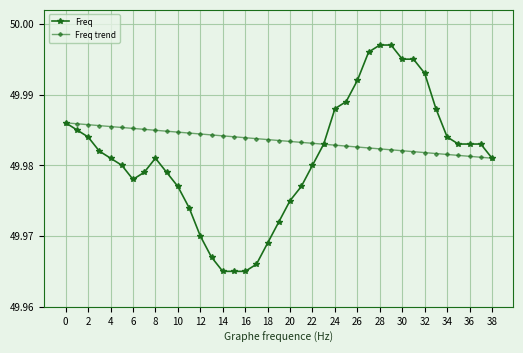

How many lines are shown in the chart?

2